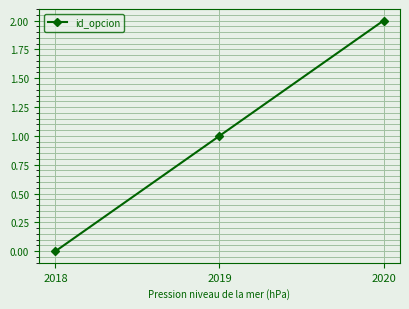

Count the values in the range 0 to 2.

3